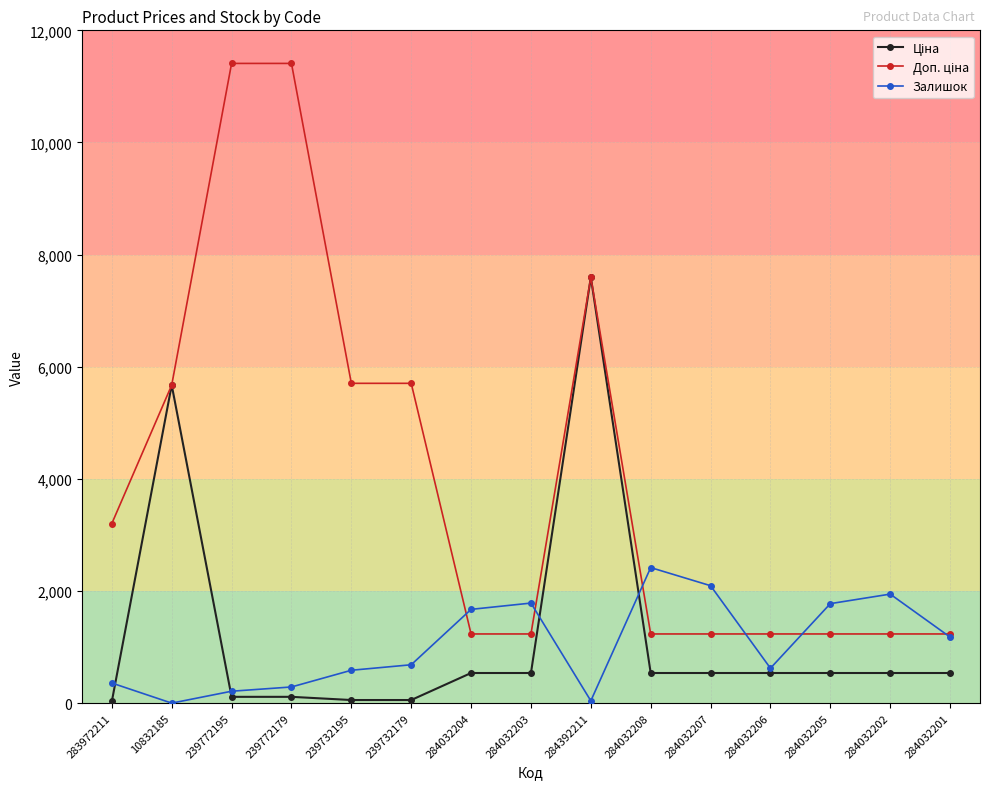

The value of Залишок at 239732179 is 686.0. True or false?

True